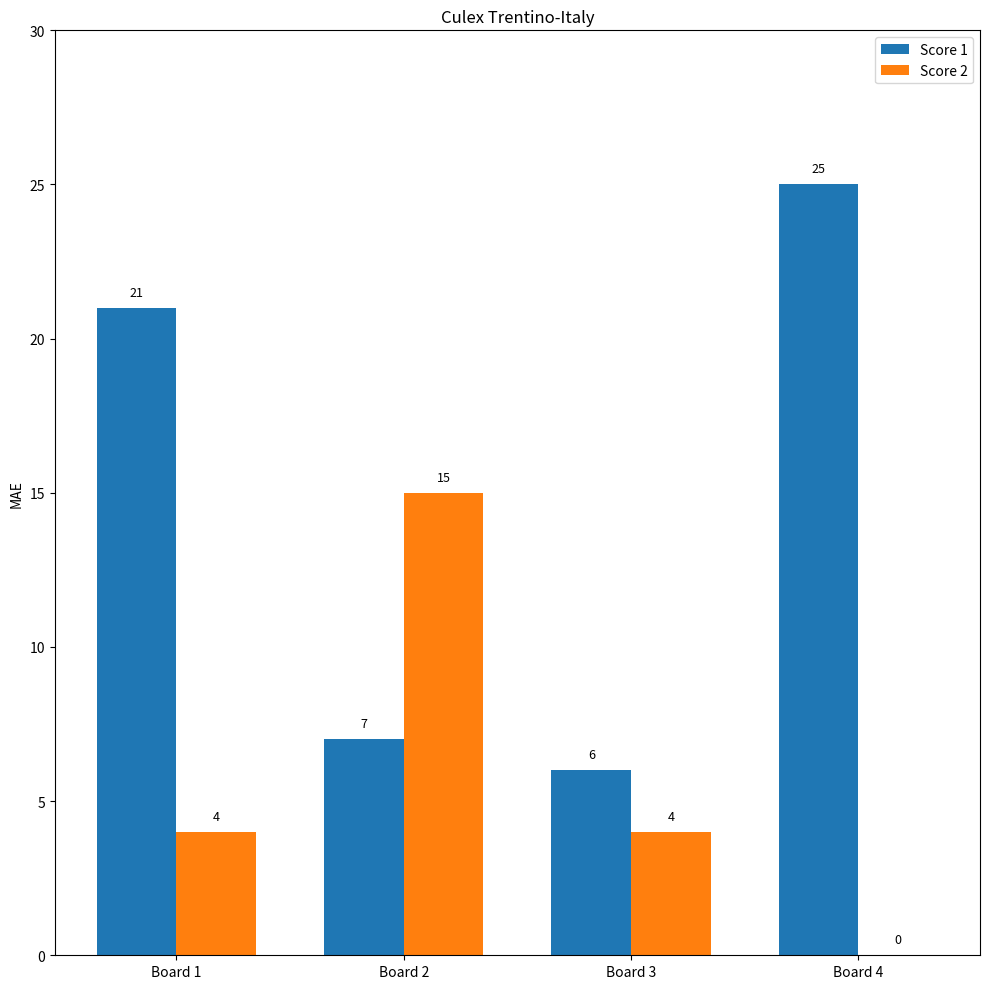

What is the maximum value shown in the chart?

25